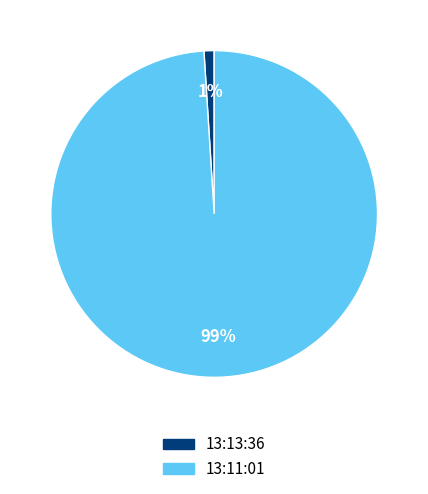

Between 13:11:01 and 13:13:36, which is larger?

13:11:01